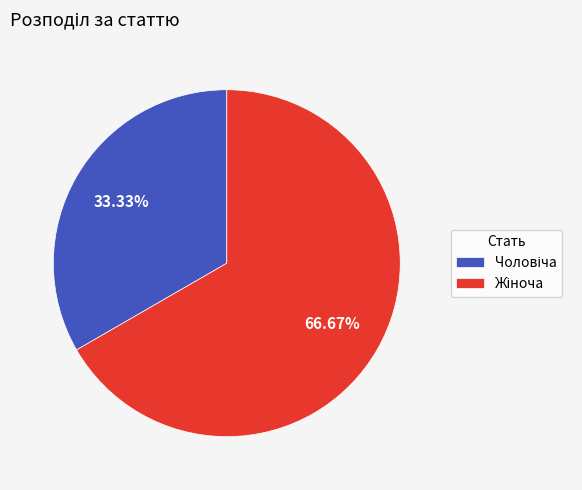

Is there a majority slice in this chart?

Yes